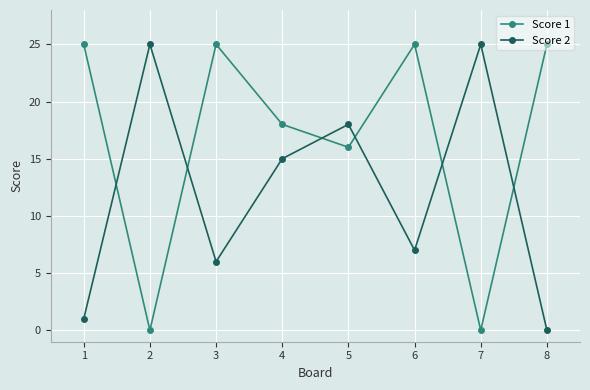

Reading right to left, list all the values displayed in this chart.

Score 1: 25	0	25	16	18	25	0	25
Score 2: 0	25	7	18	15	6	25	1